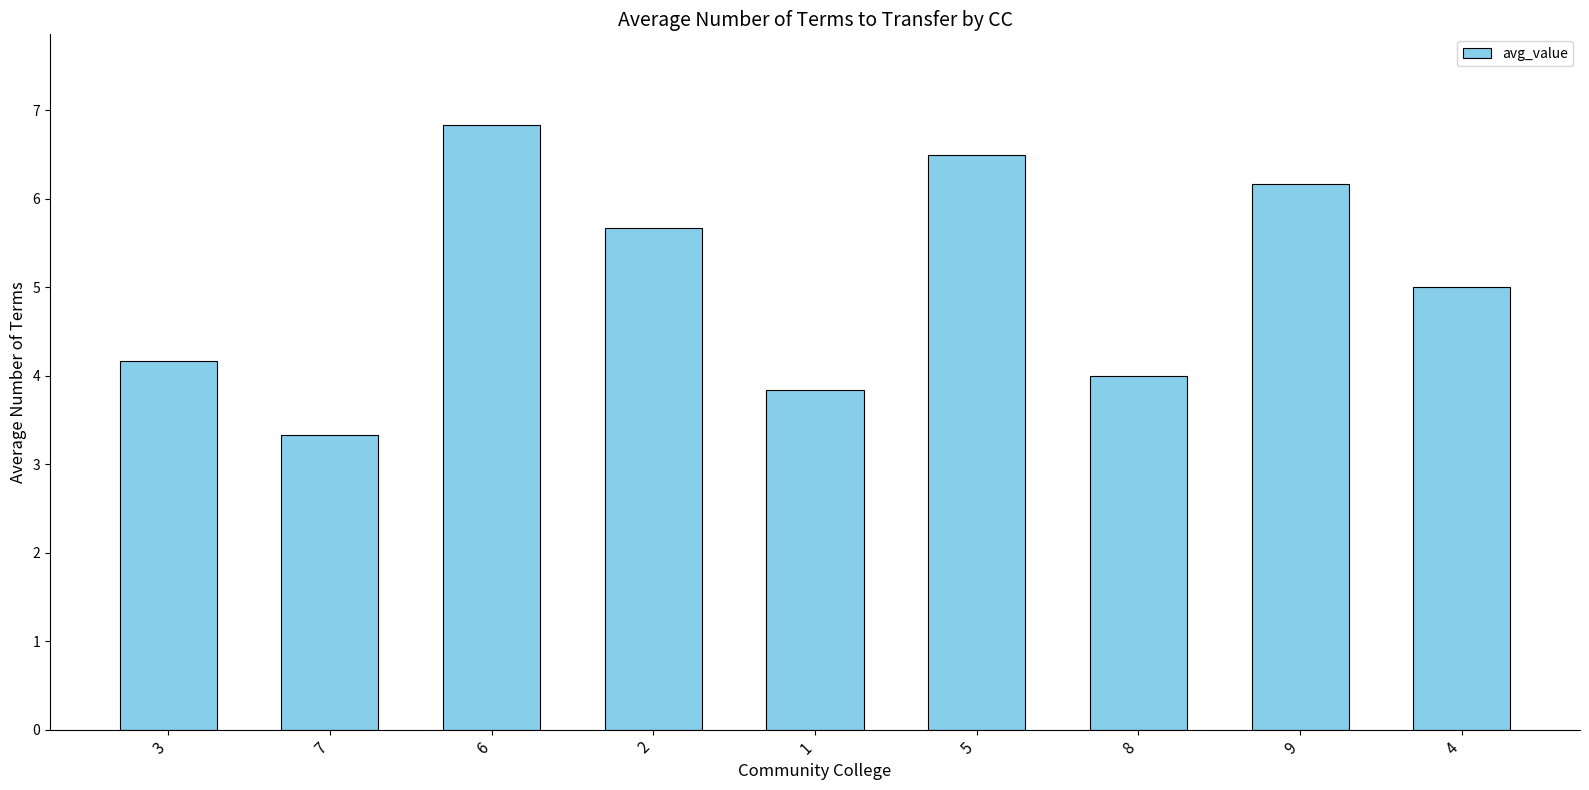

How many data points does each series have?

9